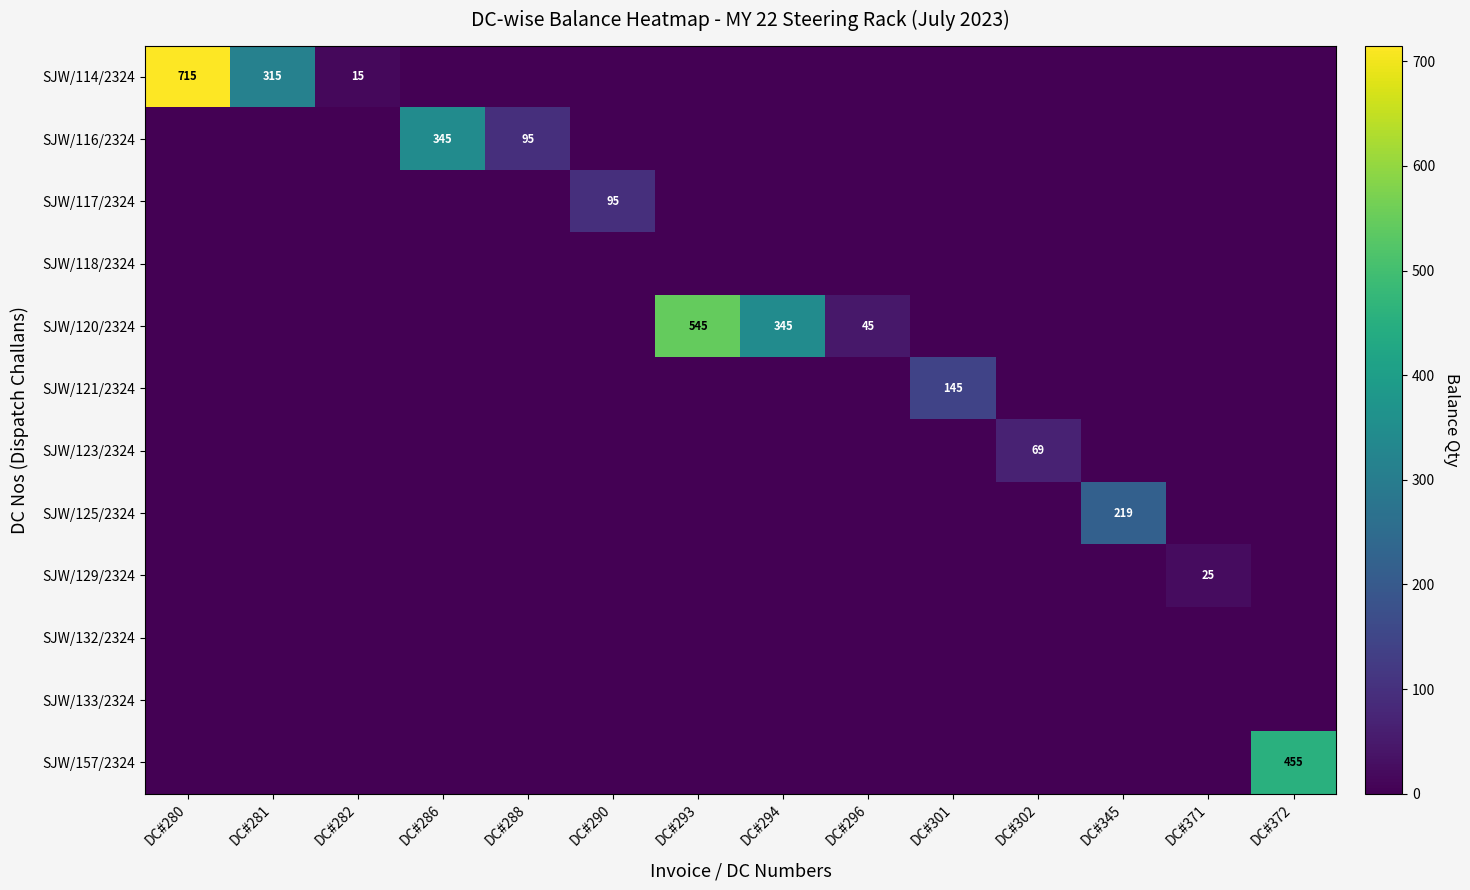

True or false: SJW/120/2324 has a value of 345 at DC#294.

True